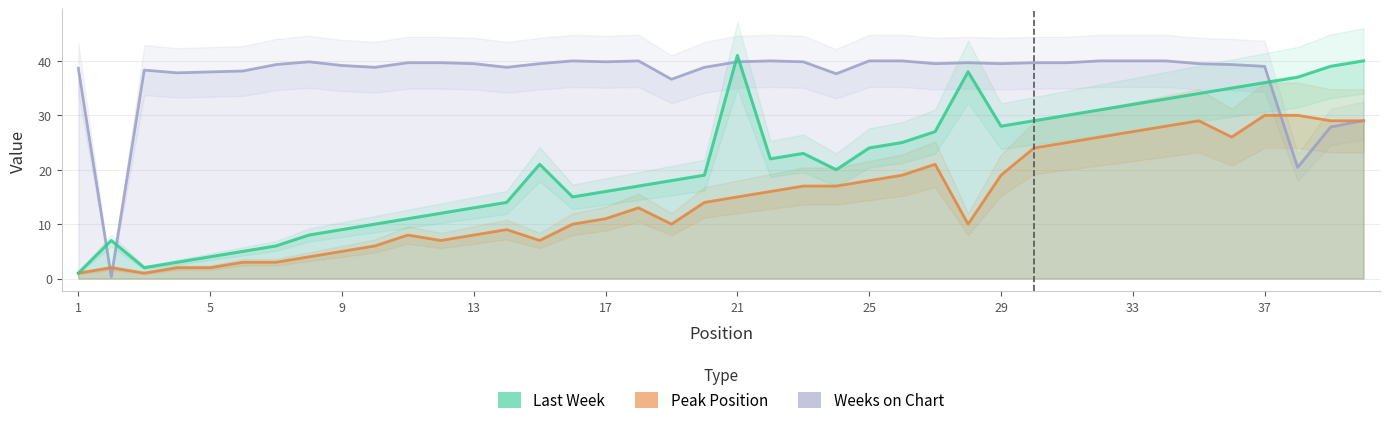

What is the value of the Peak Position point at the 4th from the left?

2.0